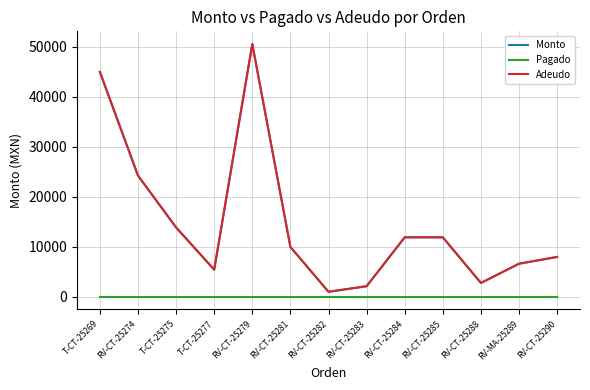

Does the chart display data point markers on the line(s)?

No